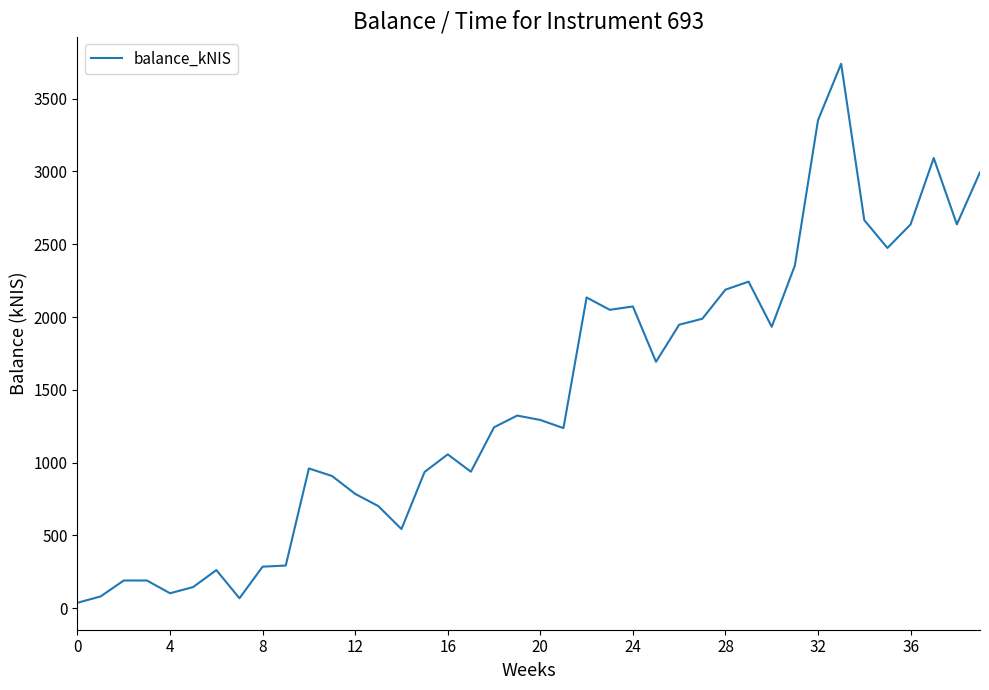

What is the greatest value displayed?

3740.1